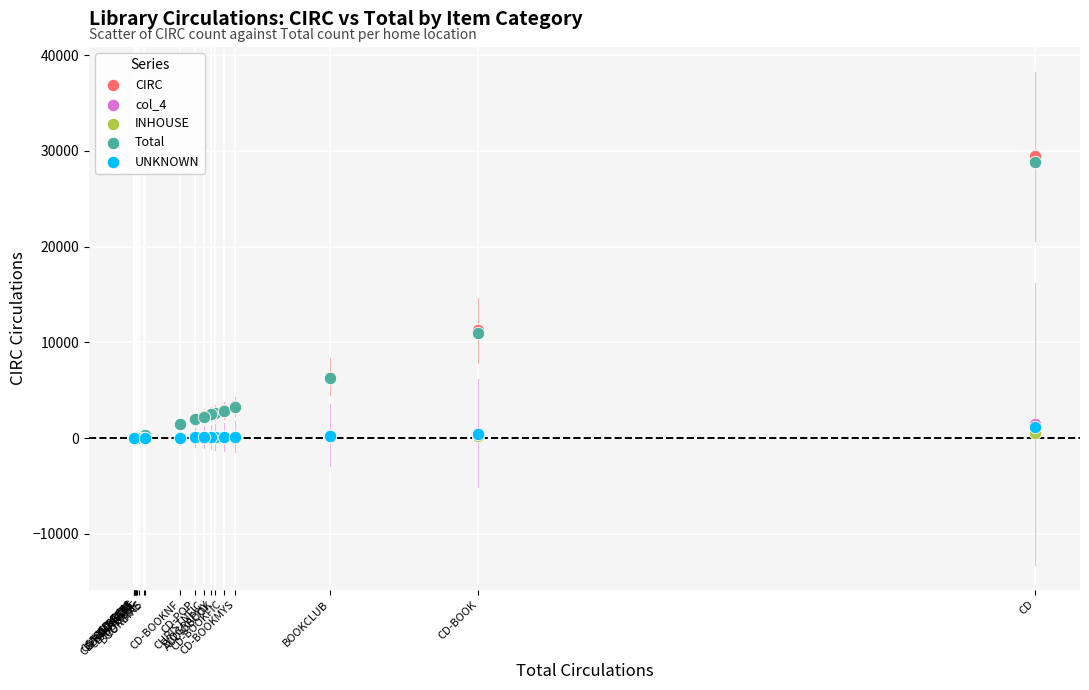

Which series has the largest Y range (max minus min)?

CIRC